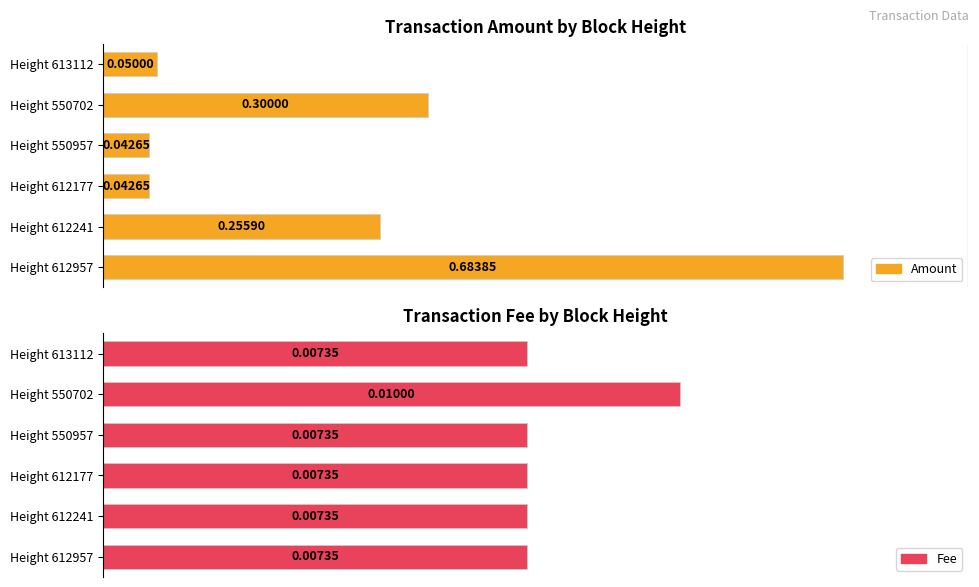

At which category does the chart reach its peak across all series?

612957